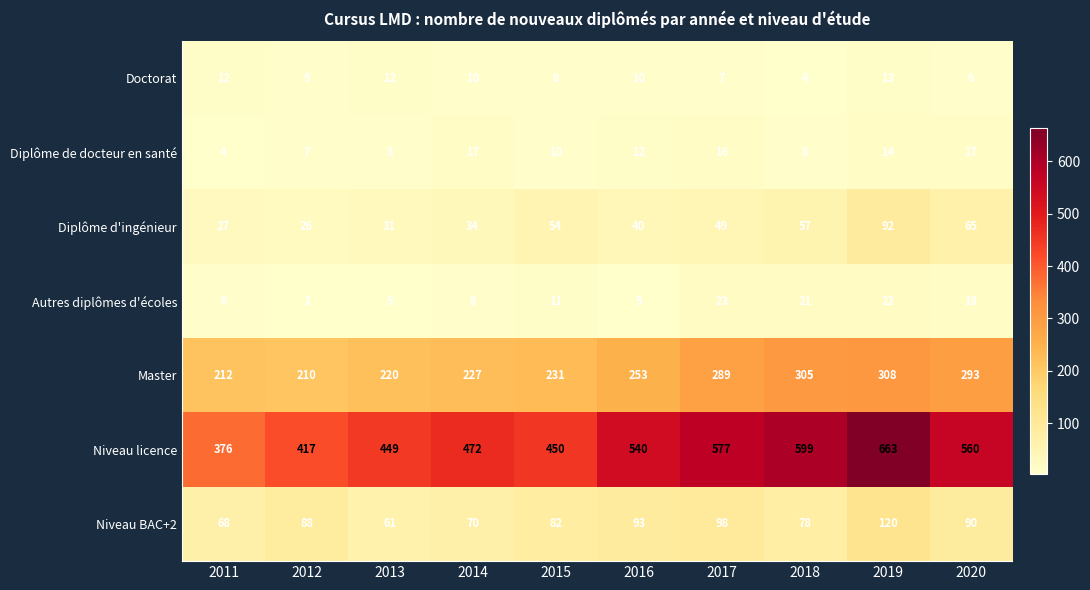

What is the greatest value displayed?

663